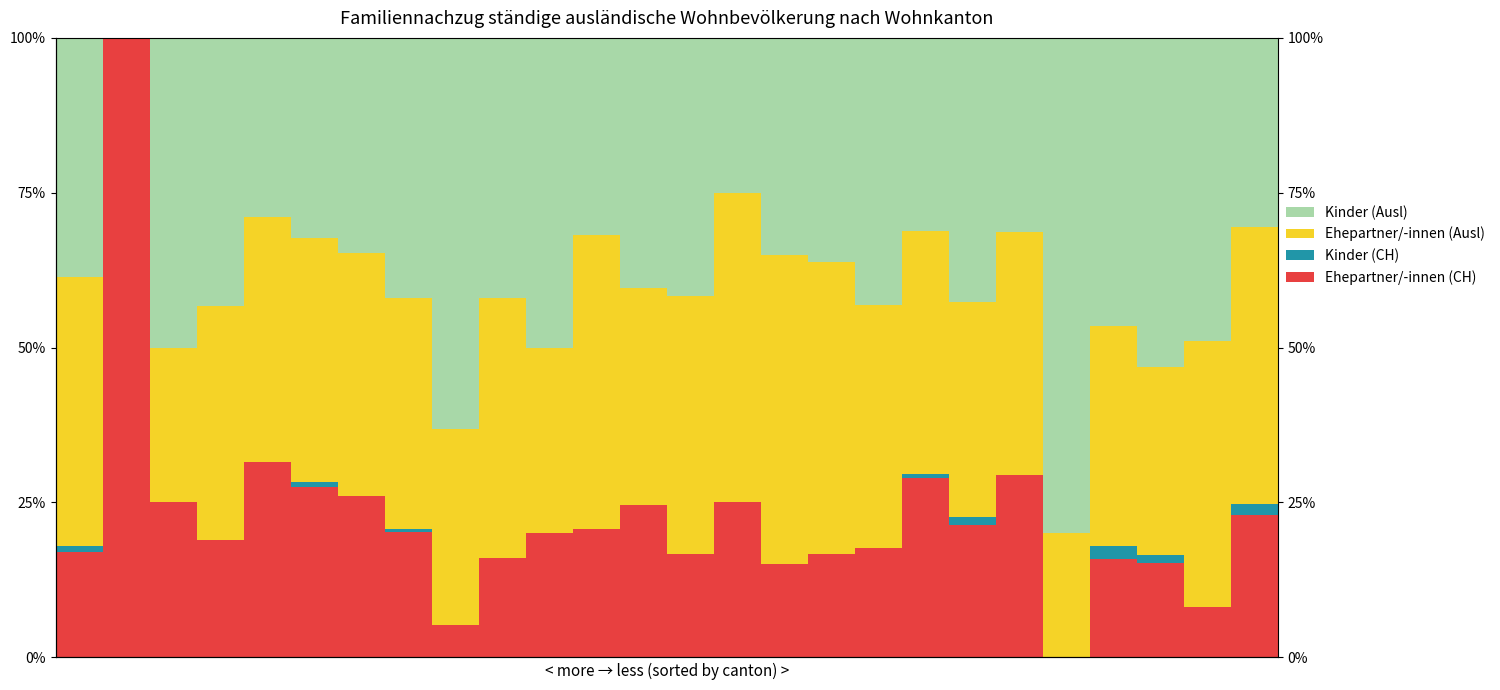

How many categories are shown in the chart?

26